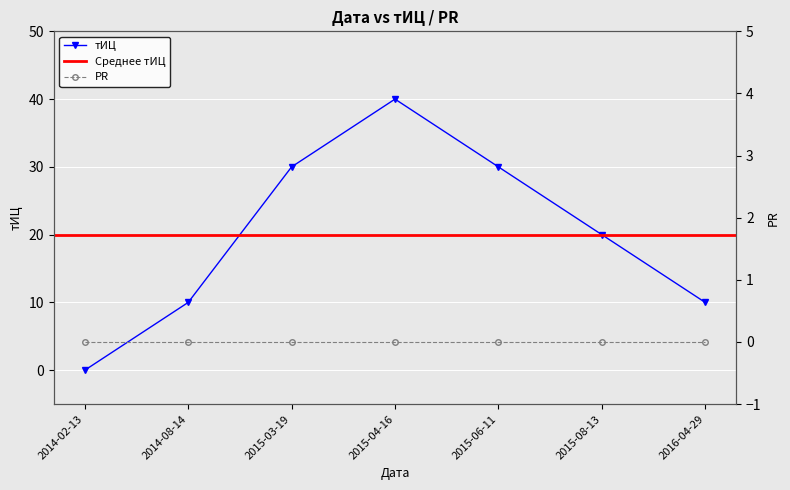

What is the label of the 1st point from the right?

2016-04-29